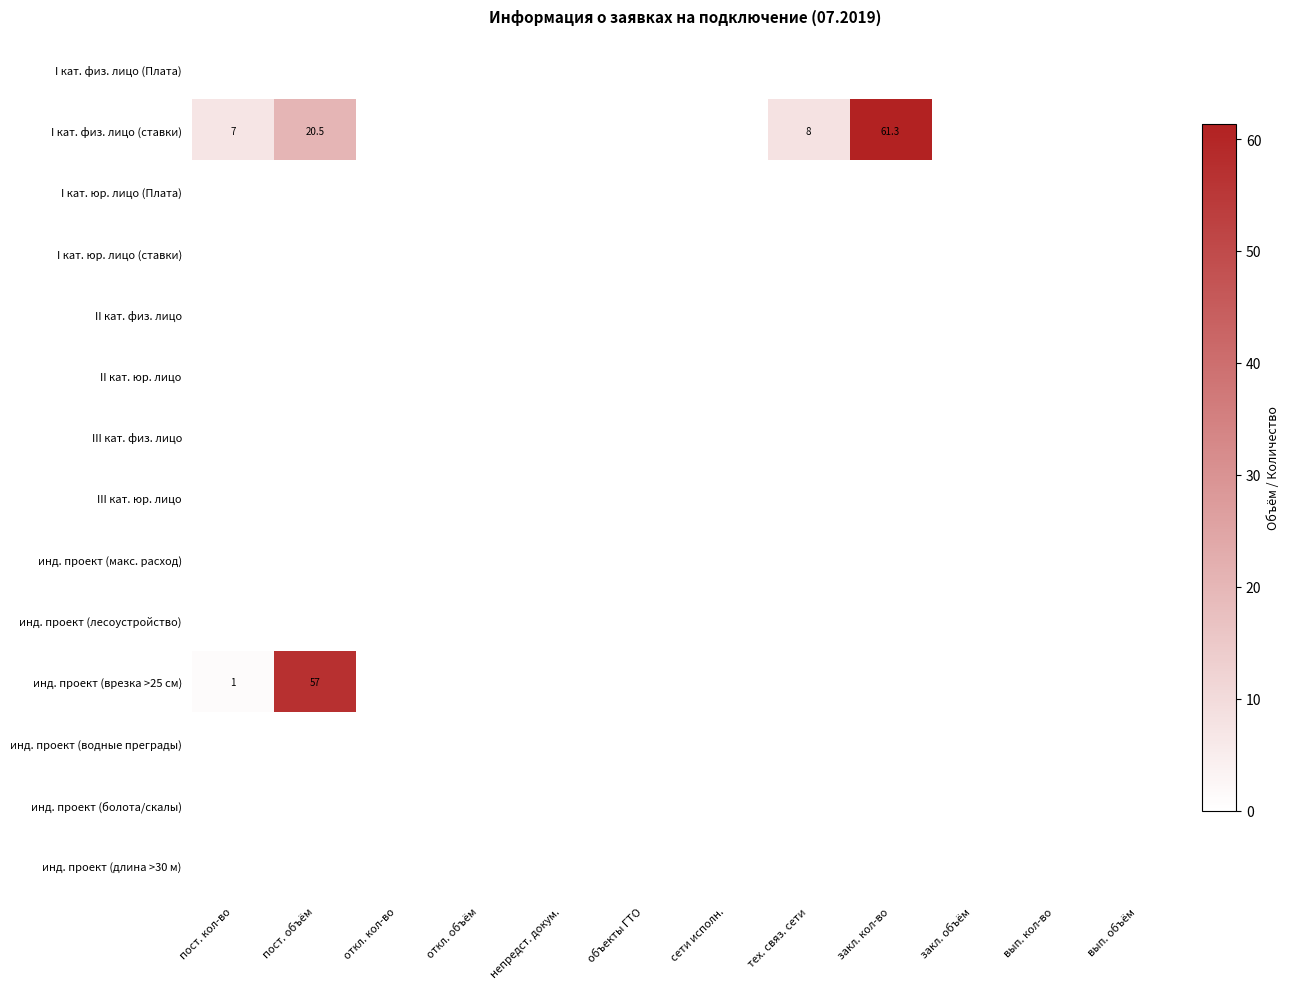

At how many categories does at least one series exceed 25?

2